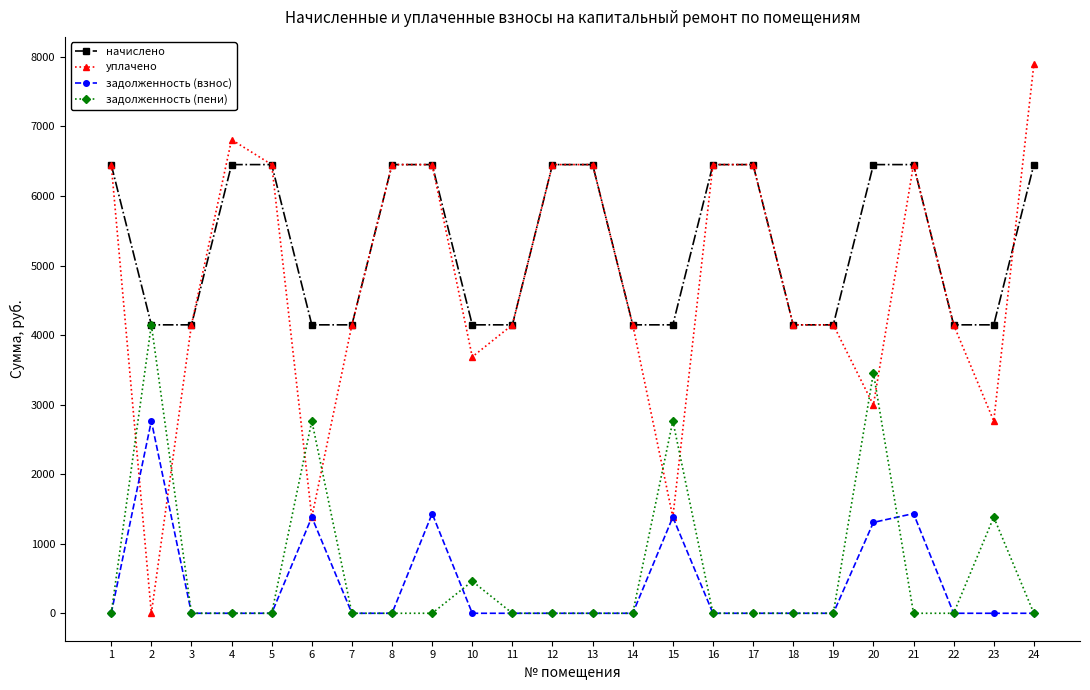

Which series has the largest total across all categories?

начислено